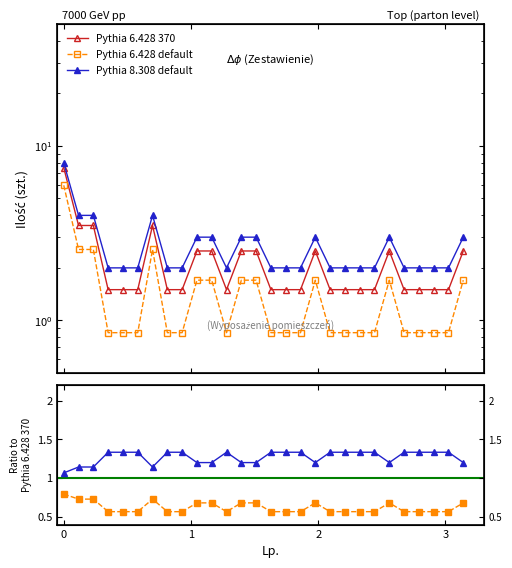

What is the smallest value displayed?

0.6